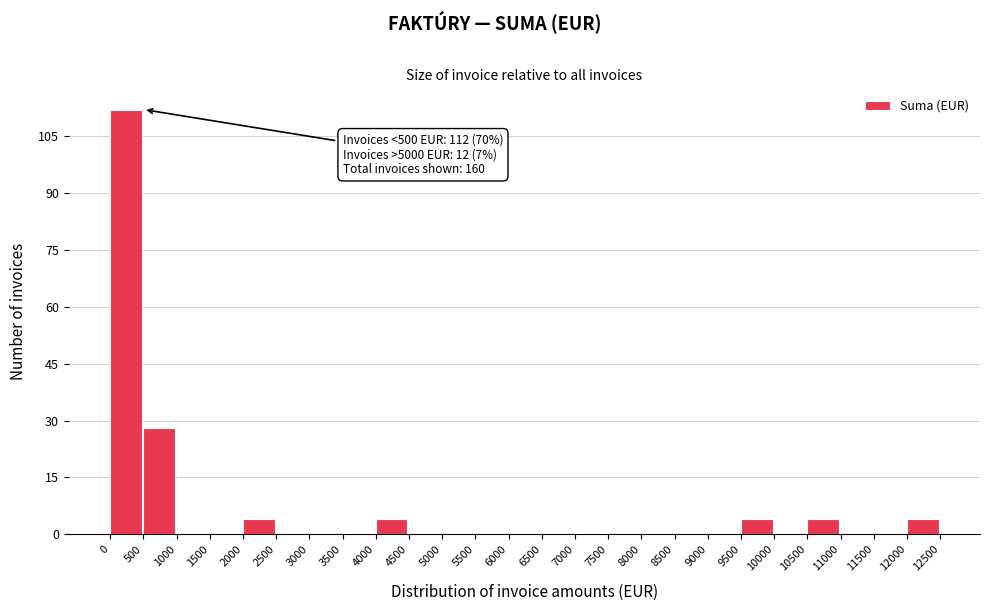

Over which range of the x-axis is the bar tallest?

0 to 500